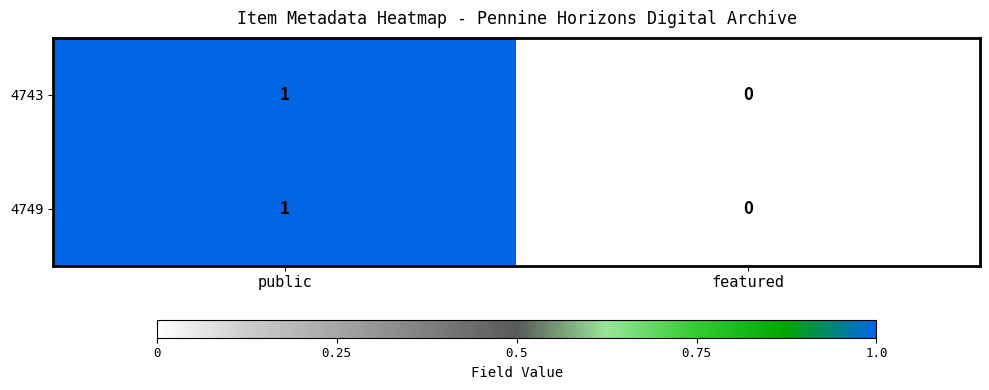

Where is 4749 nearest to the value 0?

featured